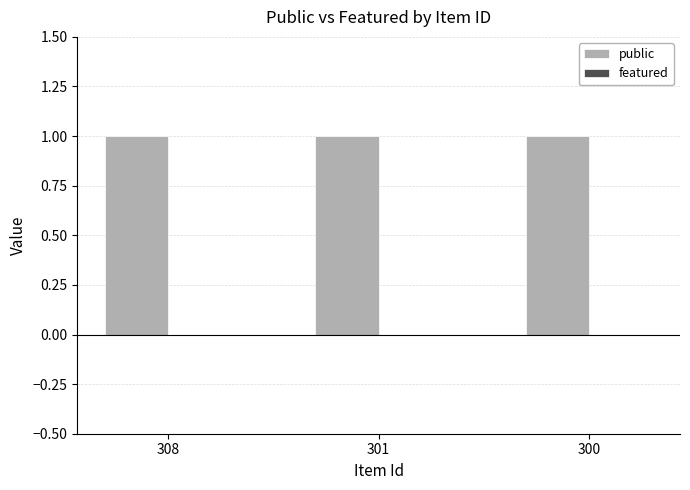

What is the highest value of the public series?

1